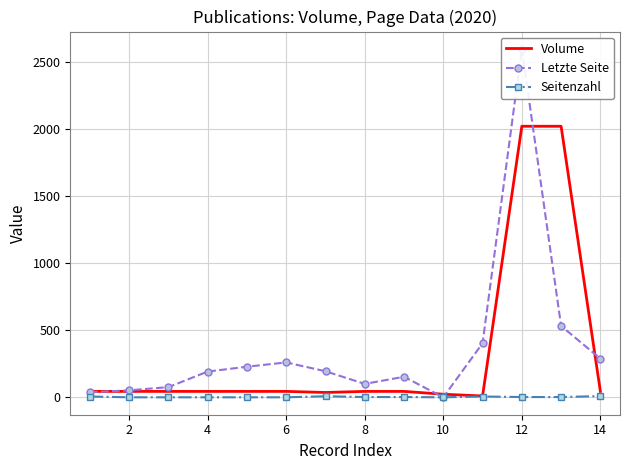

The value of Seitenzahl at 4 is 0. True or false?

True